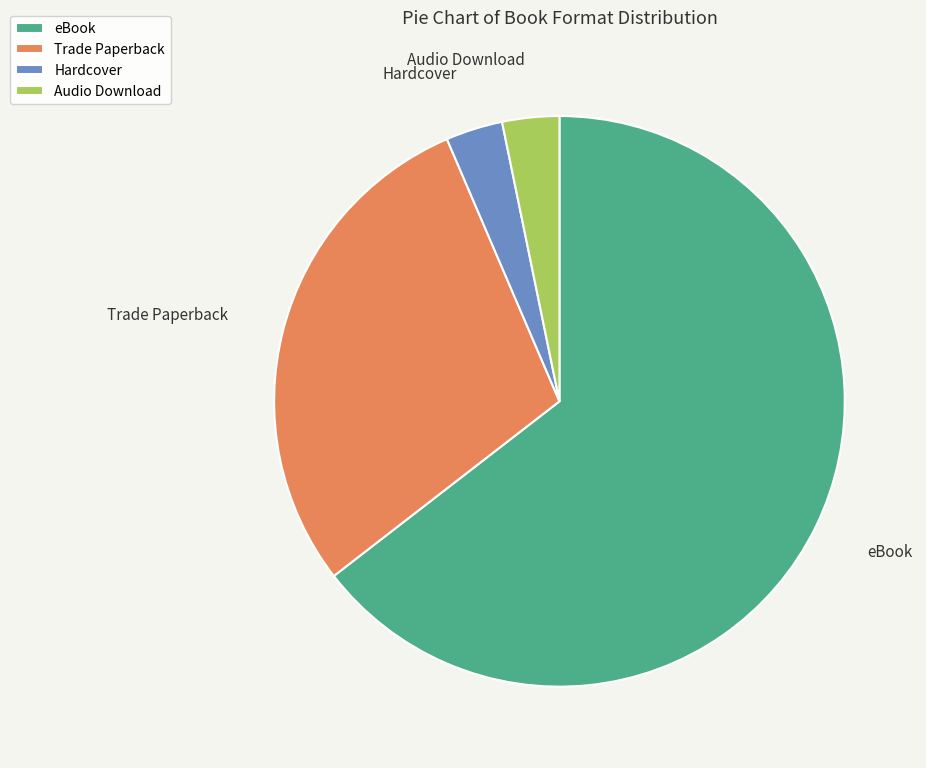

Approximately how many times larger is the value at eBook compared to Audio Download?

20.0